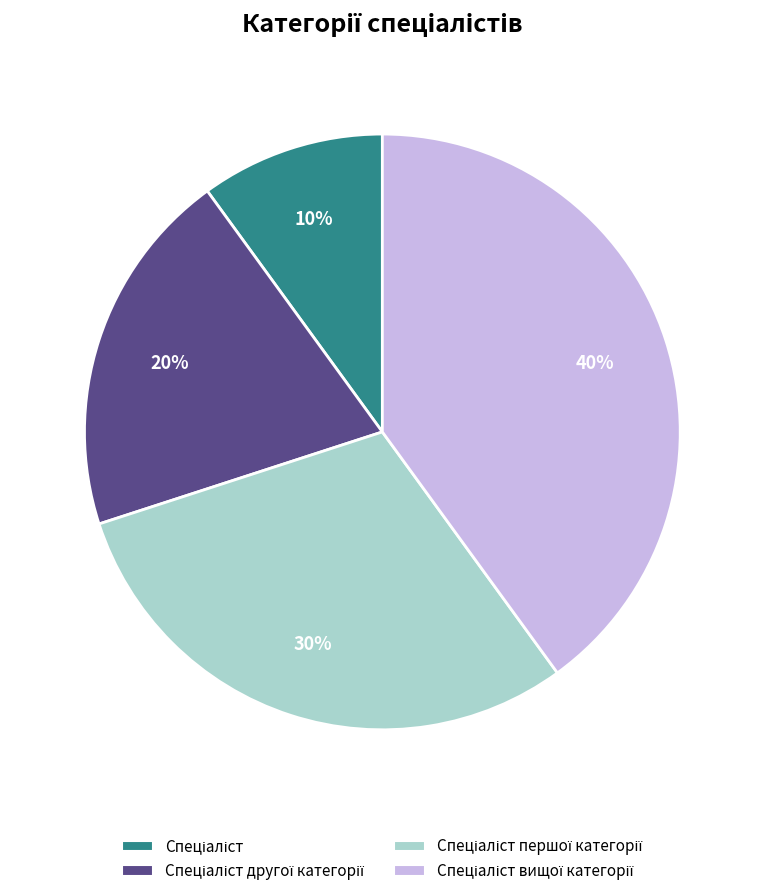

Is there a majority slice in this chart?

No